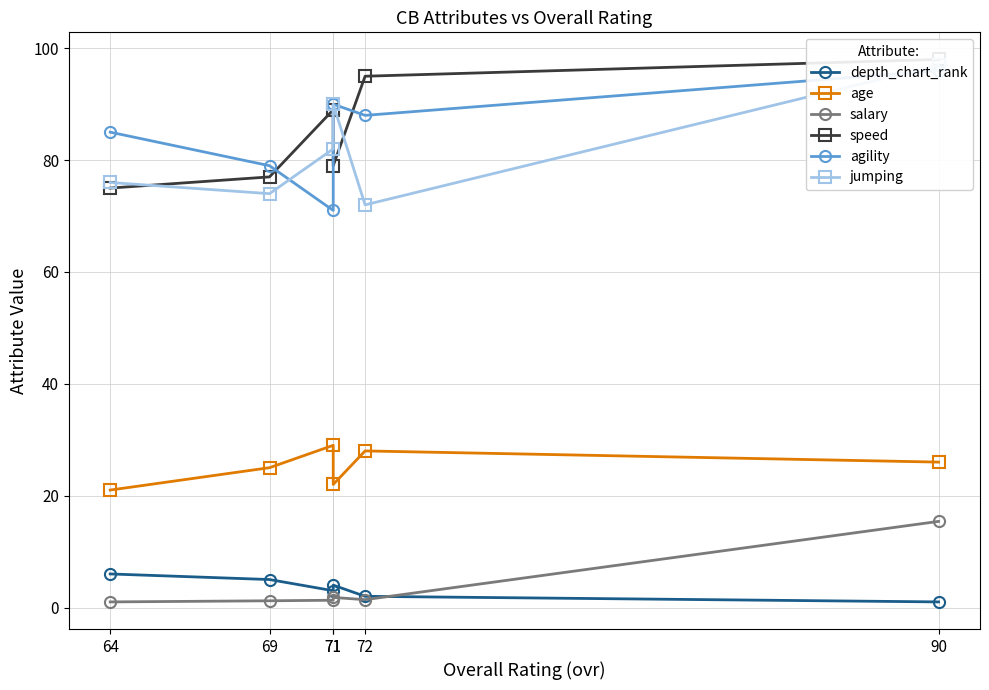

Is it true that depth_chart_rank equals 7.3 at 69?

False